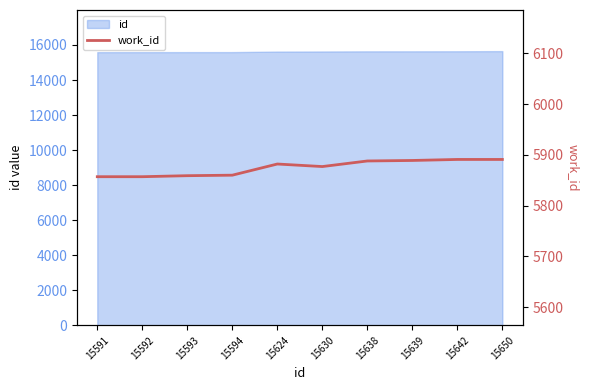

Reading left to right, list all the values displayed in this chart.

5857	5857	5859	5860	5882	5877	5888	5889	5891	5891